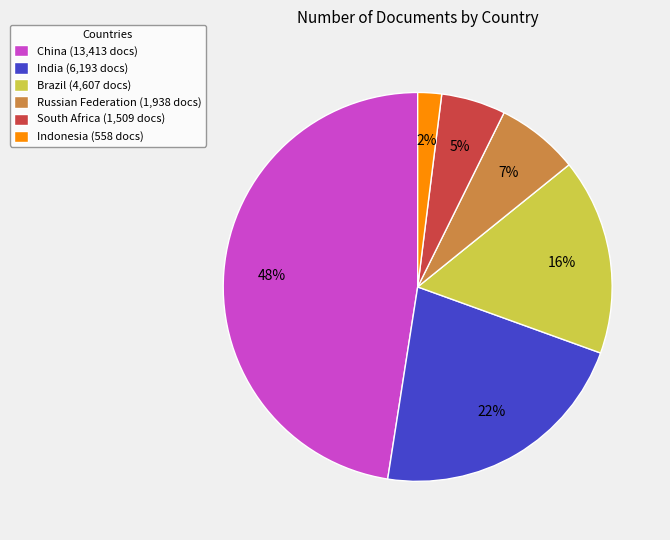

Between South Africa and India, which is larger?

India